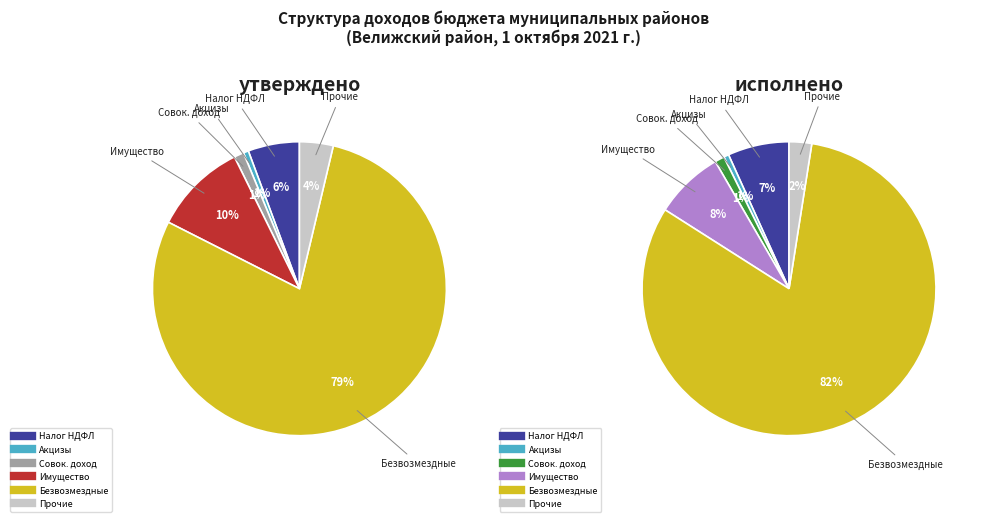

Approximately how many times larger is the value at Налог на доходы физических лиц compared to Безвозмездные поступления?

0.1